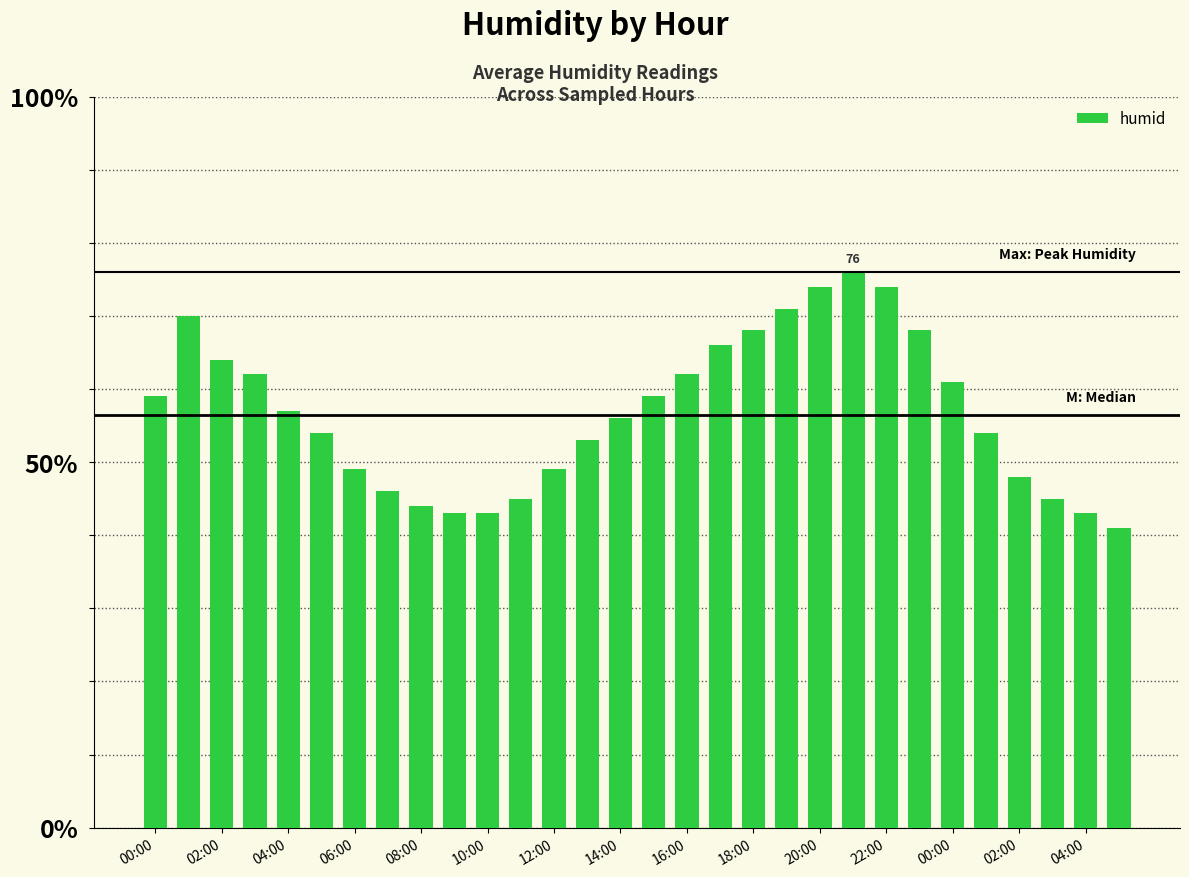

What is the difference between the second highest and second lowest values?

31